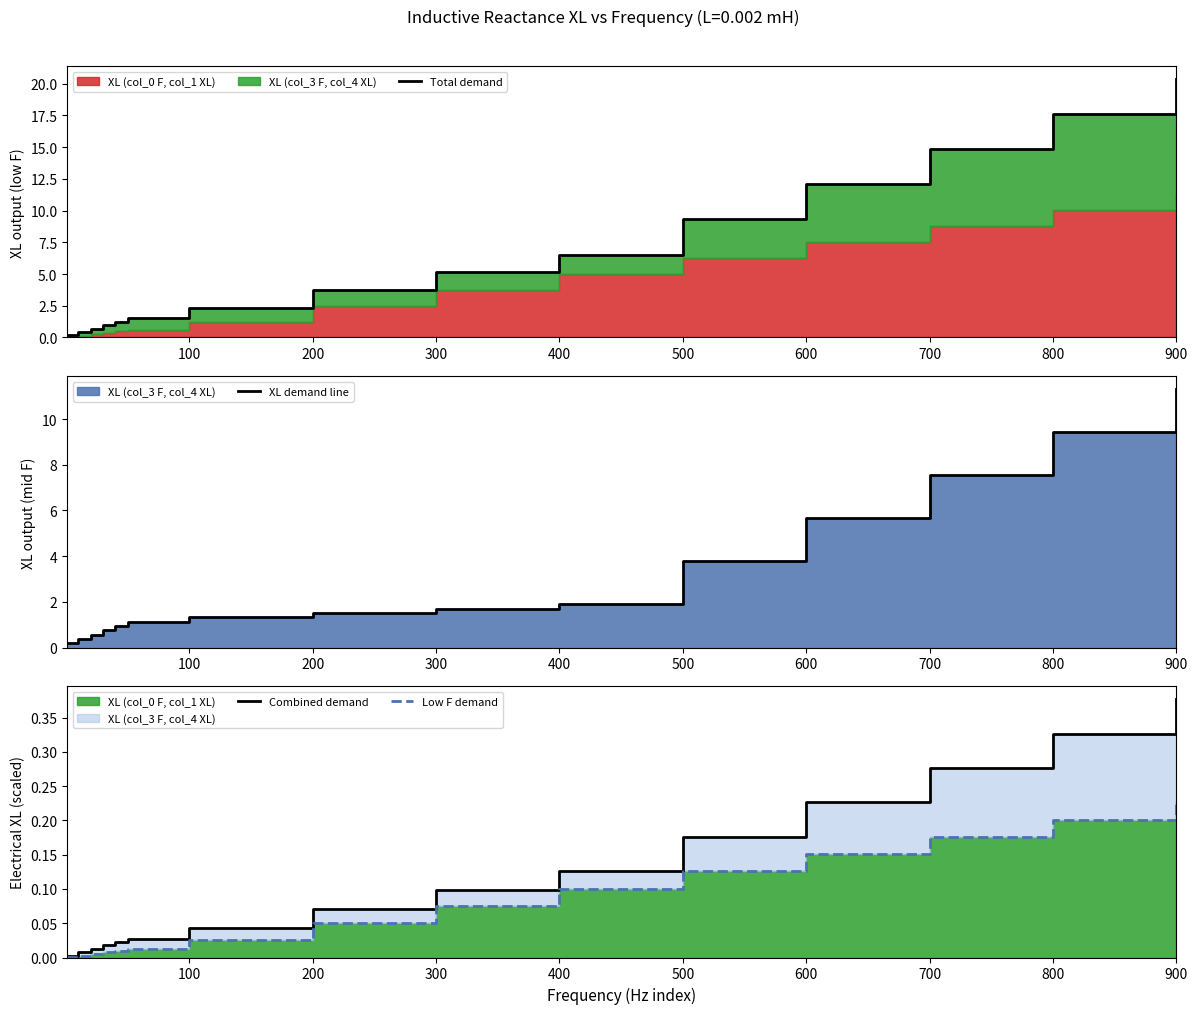

Reading left to right, transcribe all the data shown in this chart.

Total demand: 0.2	0.4	0.7	1.0	1.3	1.5	2.3	3.7	5.1	6.5	9.3	12.1	14.8	17.6	20.4
XL demand line: 0.2	0.4	0.6	0.8	0.9	1.1	1.3	1.5	1.7	1.9	3.8	5.7	7.5	9.4	11.3
Combined demand: 0.0	0.0	0.0	0.0	0.0	0.0	0.0	0.1	0.1	0.1	0.2	0.2	0.3	0.3	0.4
Low F demand: 0.0	0.0	0.0	0.0	0.0	0.0	0.0	0.1	0.1	0.1	0.1	0.2	0.2	0.2	0.2